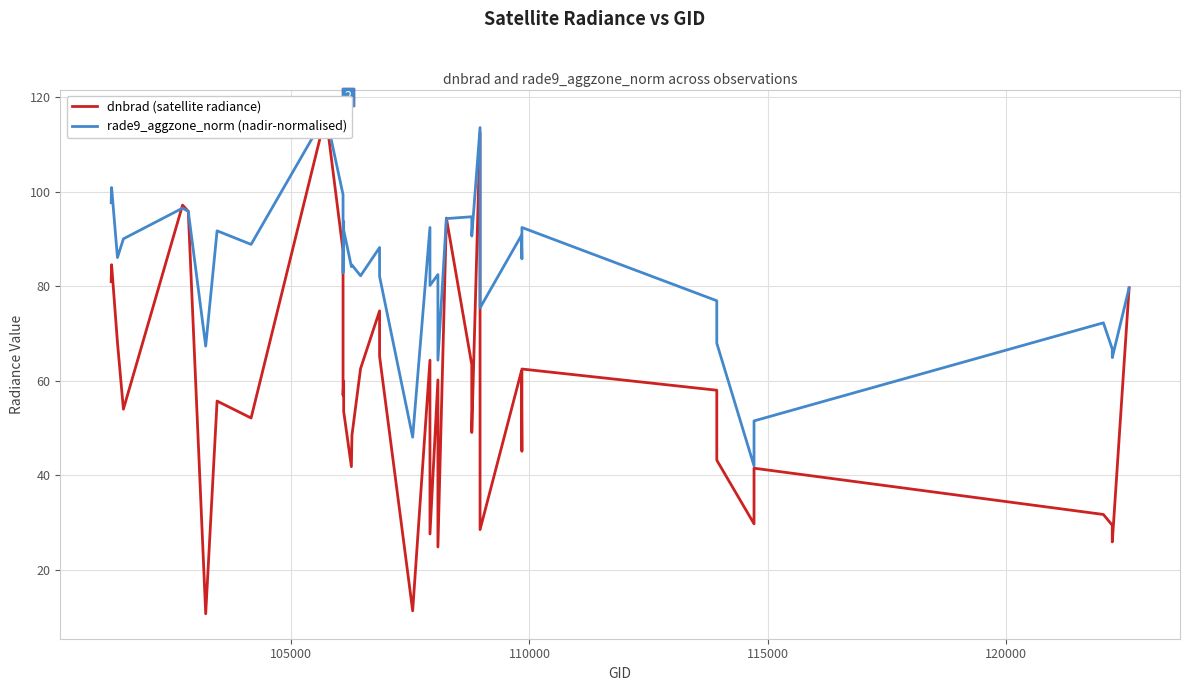

The dnbrad series shows 109.2 at 25. True or false?

False